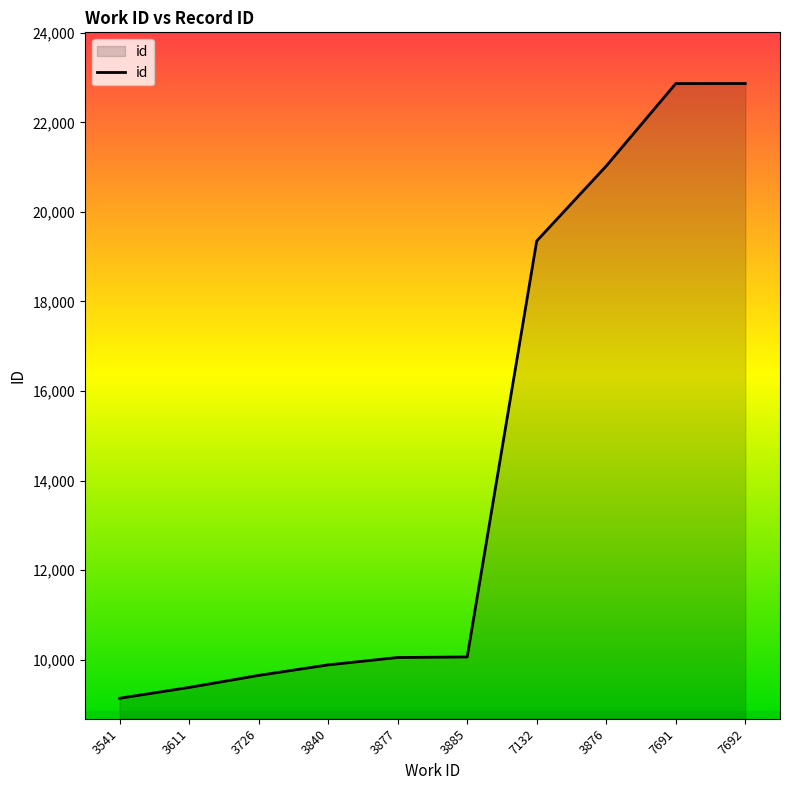

What is the maximum value shown in the chart?

22869